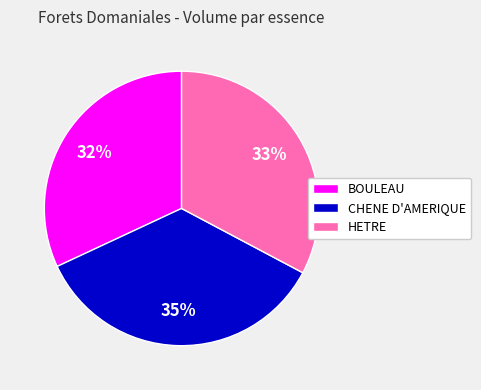

To the nearest percent, what percentage of the pie is BOULEAU?

32%